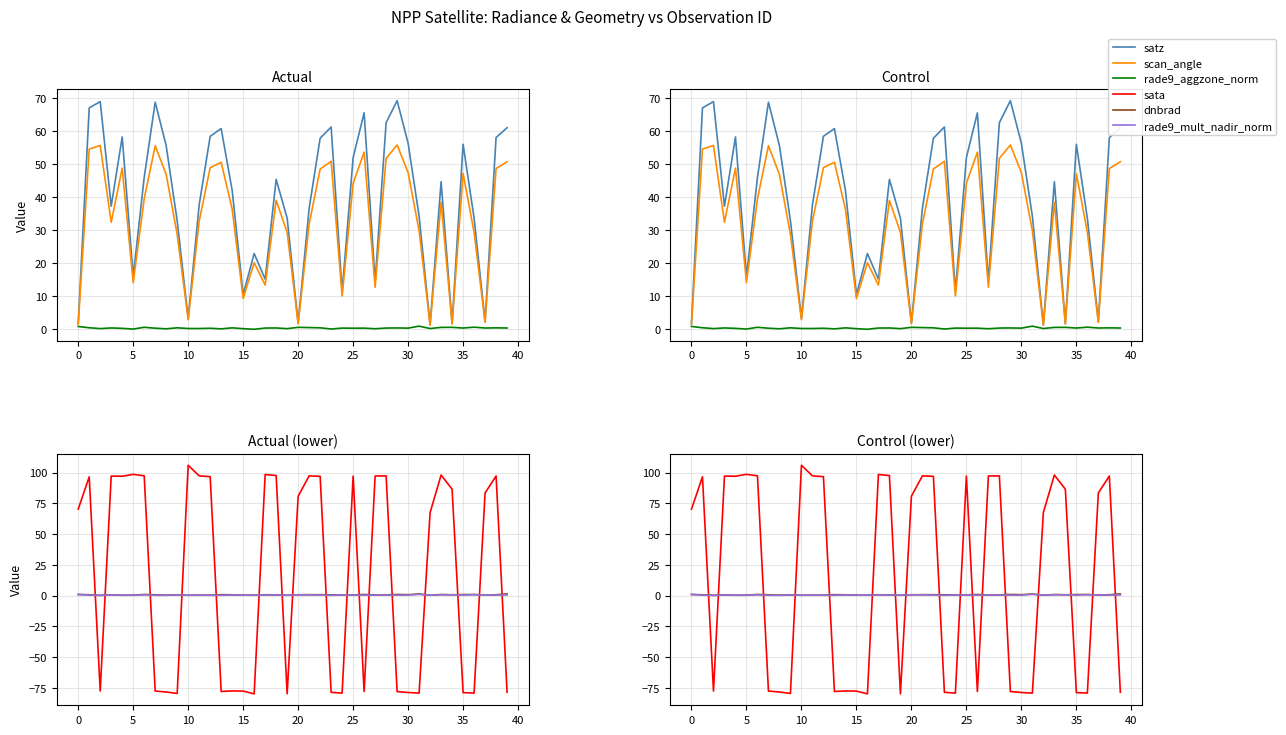

How many data points in satz are above 44?

20